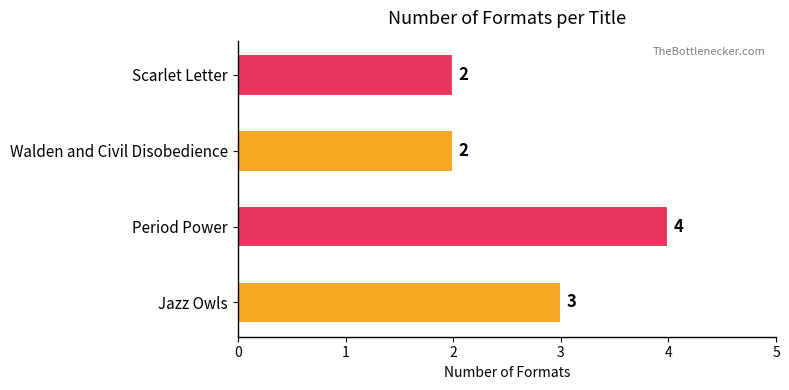

Which has a higher value, Jazz Owls or Scarlet Letter?

Jazz Owls